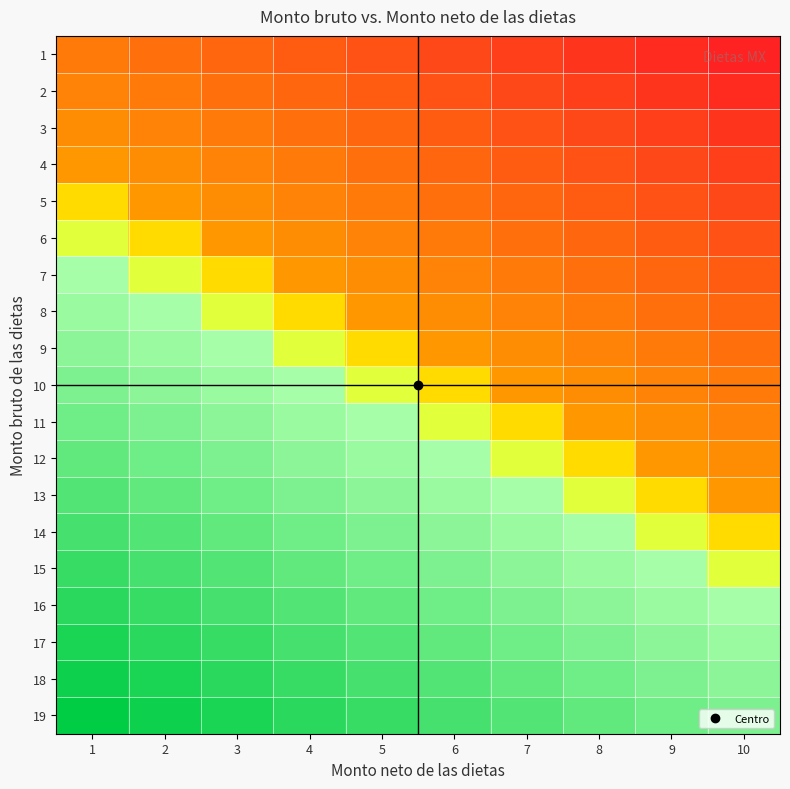

What is the difference between the highest and lowest values at 3?

0.7